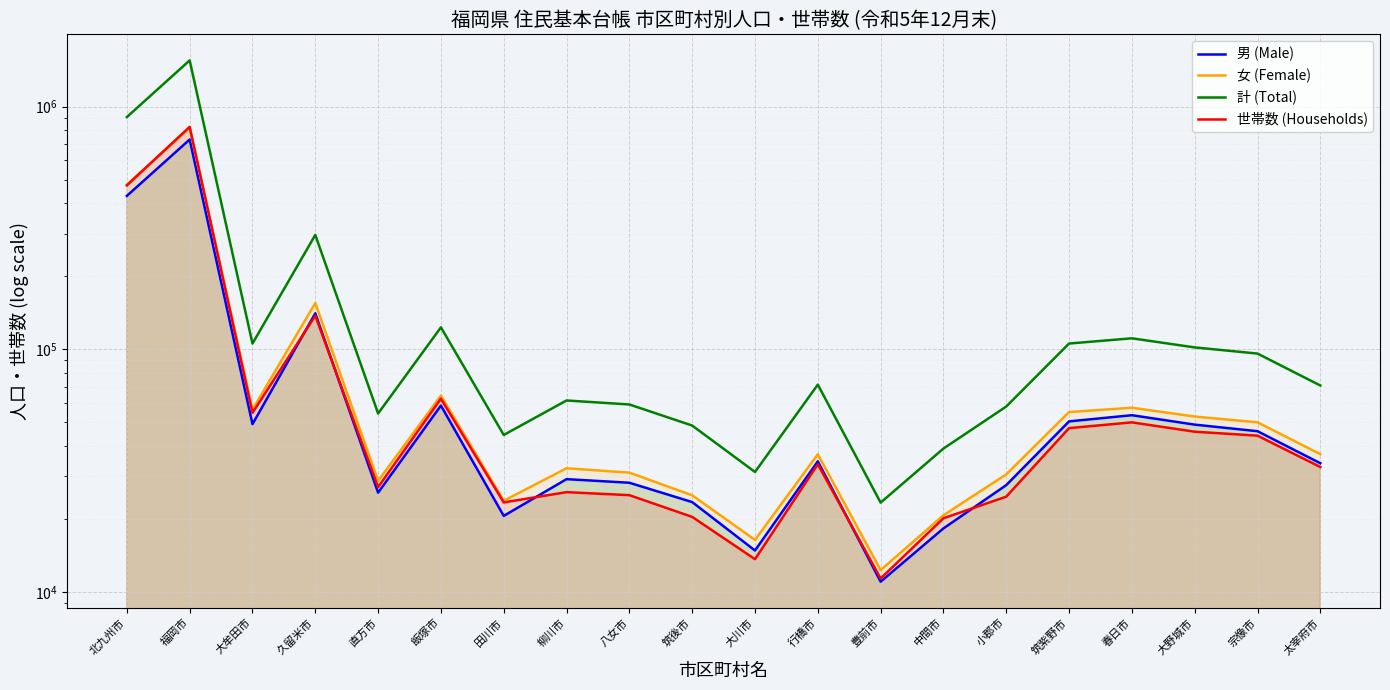

What is the label of the 6th point from the right?

小郡市